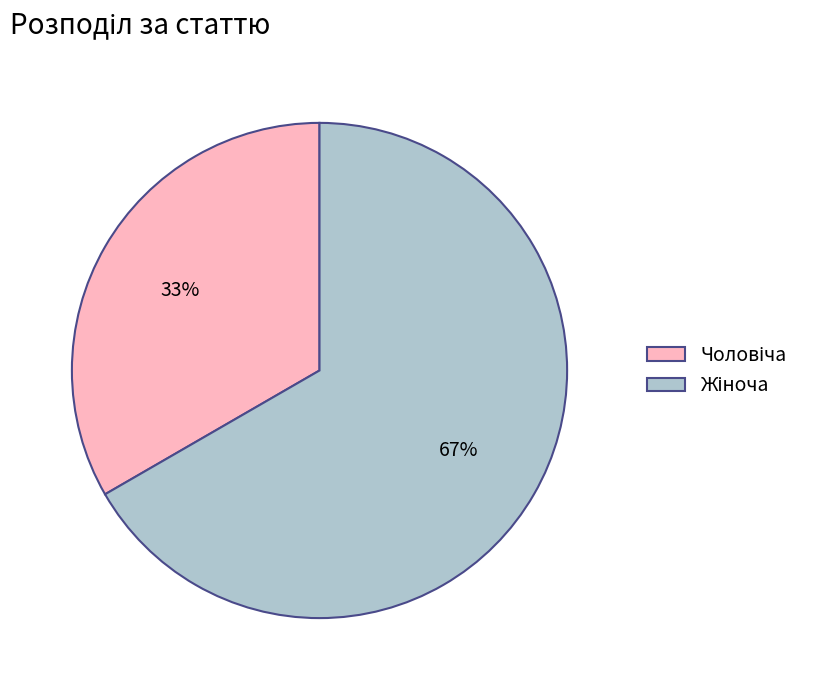

Does any single category account for the majority?

Yes